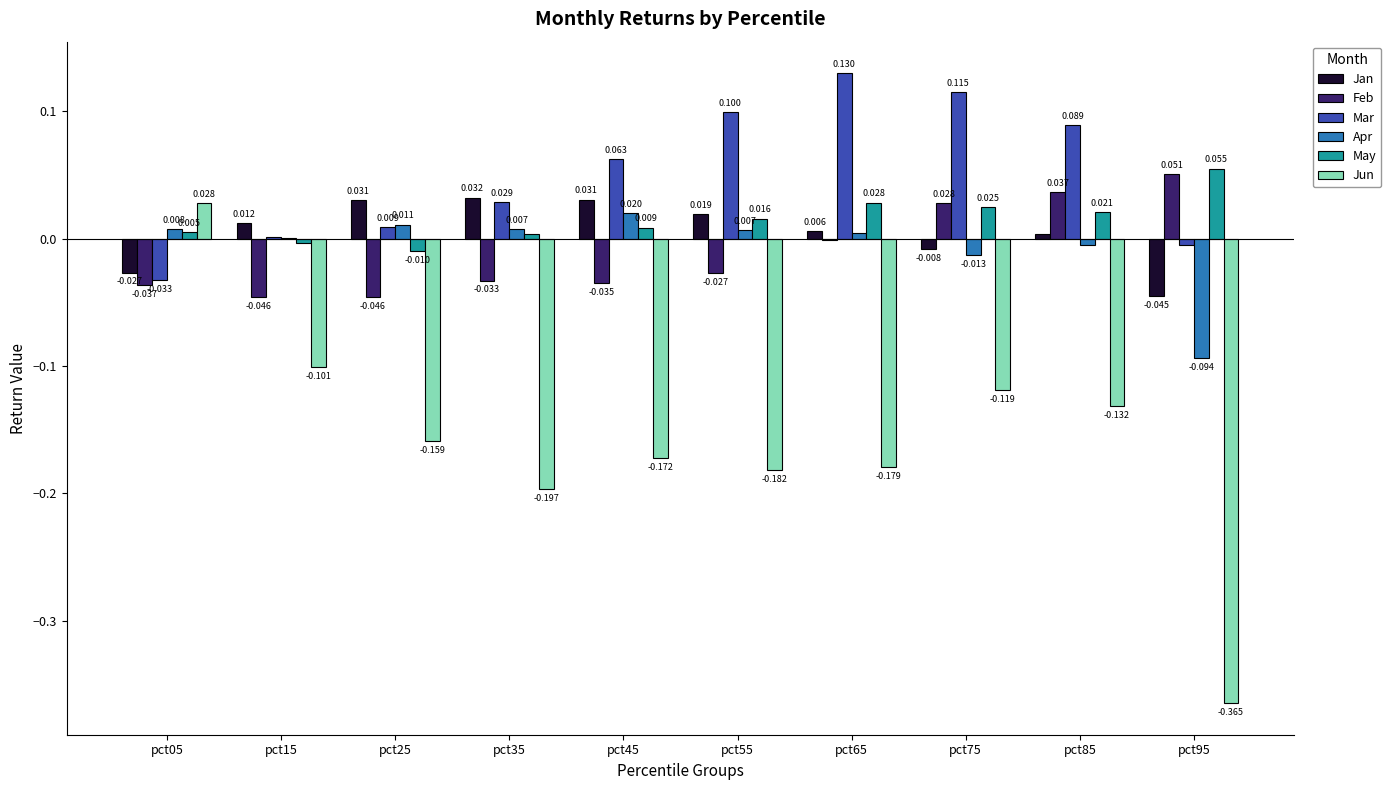

How many groups of bars are there?

10